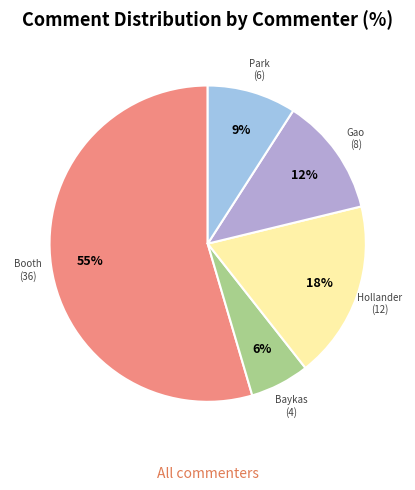

How many slices are in this pie chart?

5